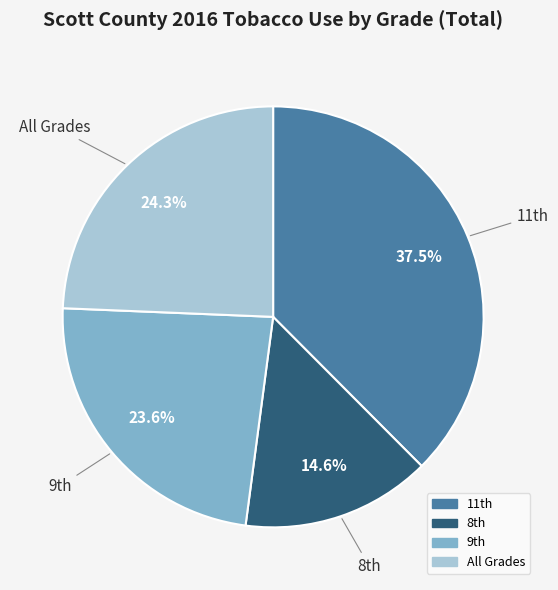

To the nearest percent, what is the average slice percentage?

25%